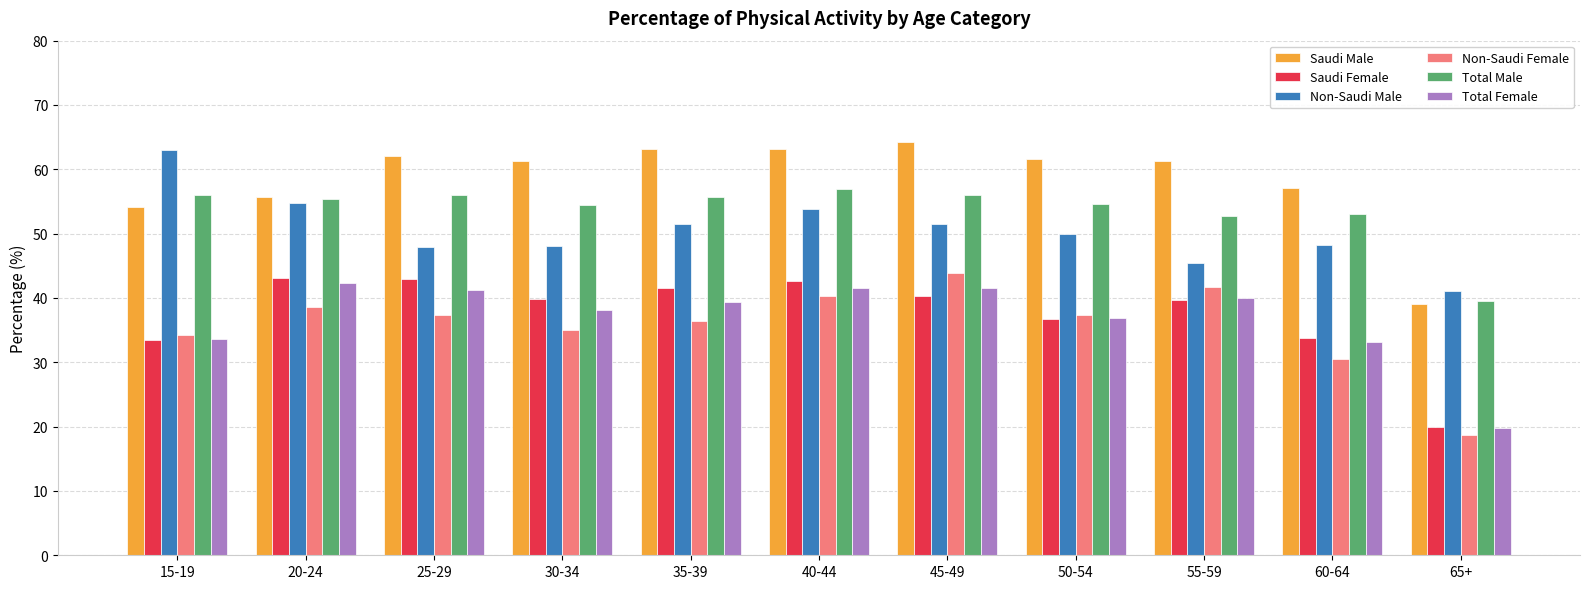

What is the spread (max minus min) of values at 65+?

22.4